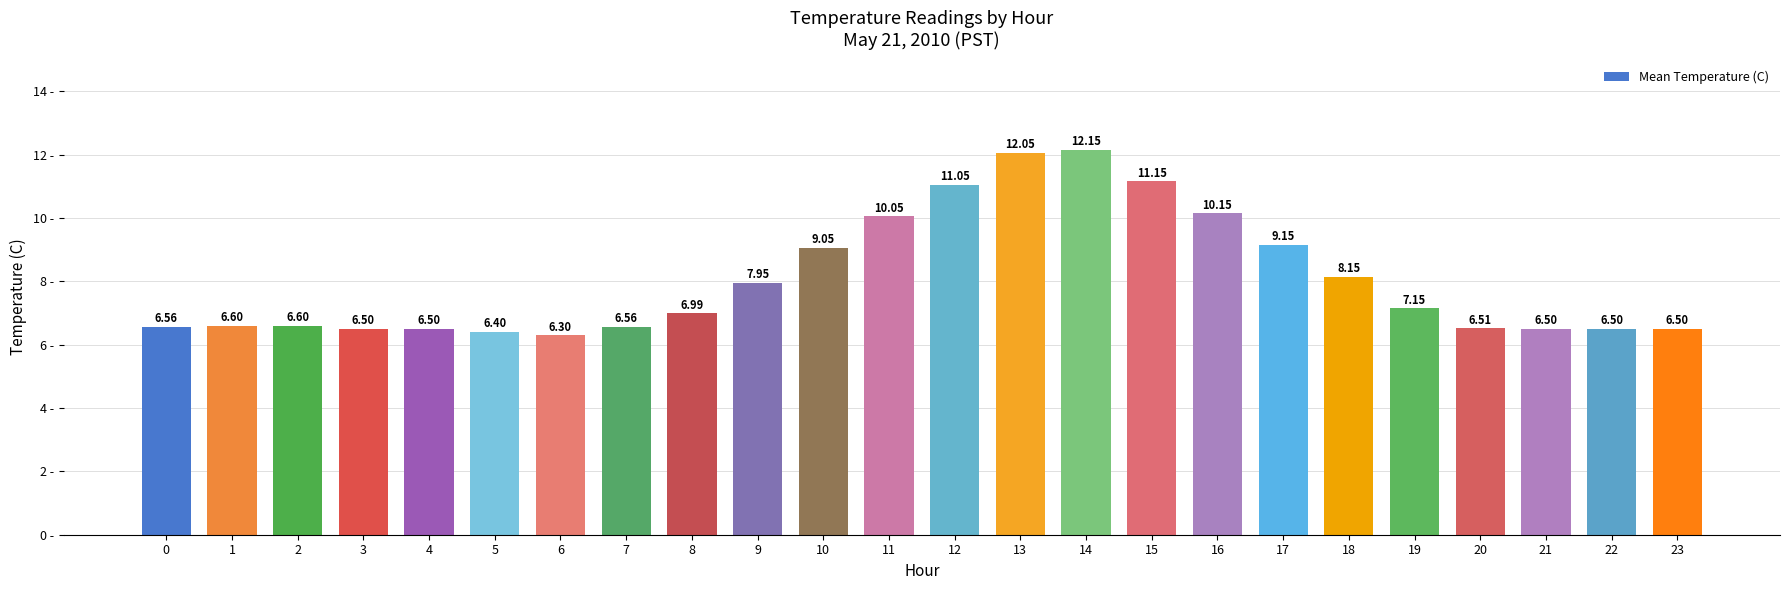

At which label is the value closest to 9?

10